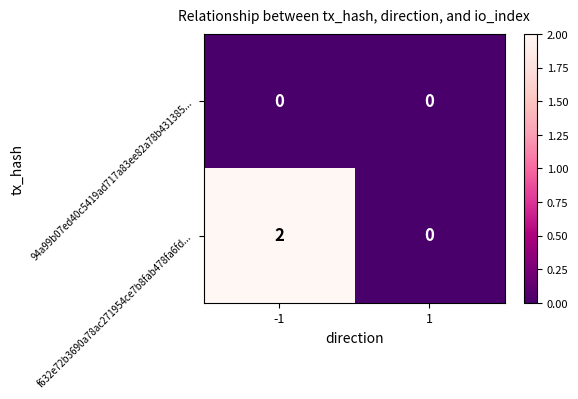

Is the value of f632e72b3690a78ac271954ce7b8fab478fa6fd... at -1 greater than the value of 94a99b07ed40c5419ad717a83ee82a78b431385... at -1?

Yes